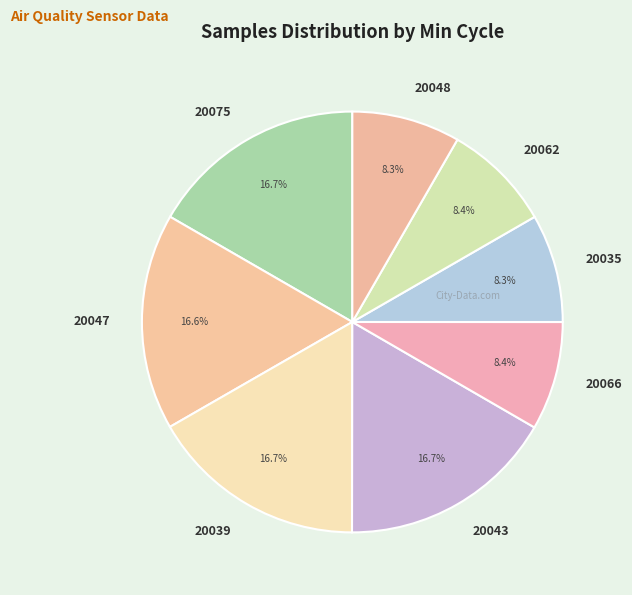

How many slices are in this pie chart?

8